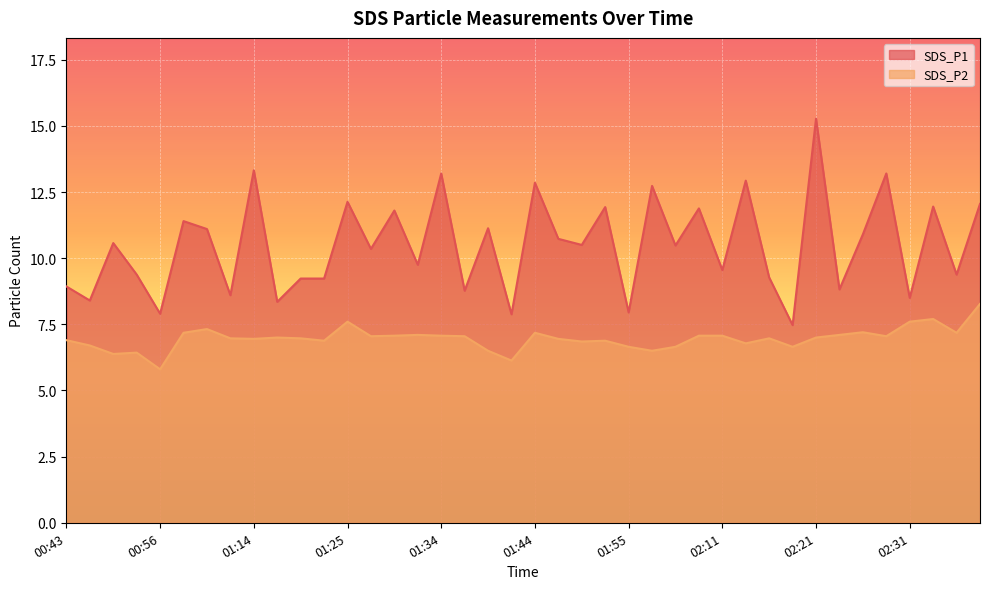

What is the label of the 38th point from the right?

00:51